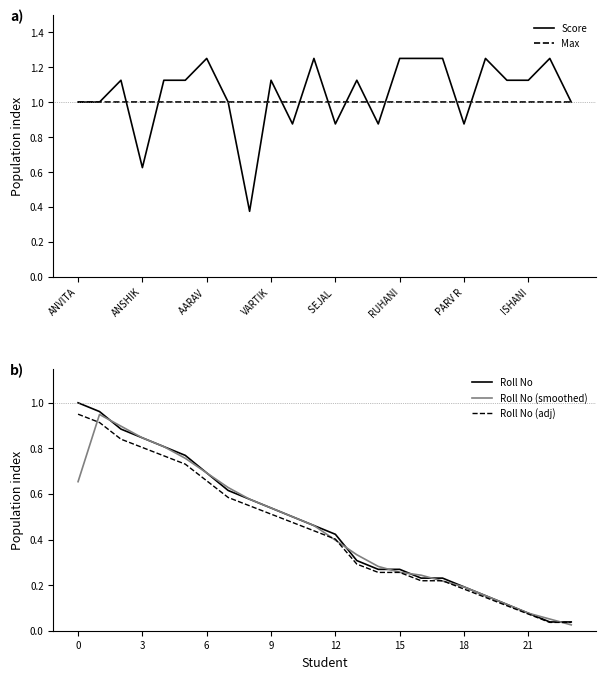

At which label is Max closest to 1?

ANVITA